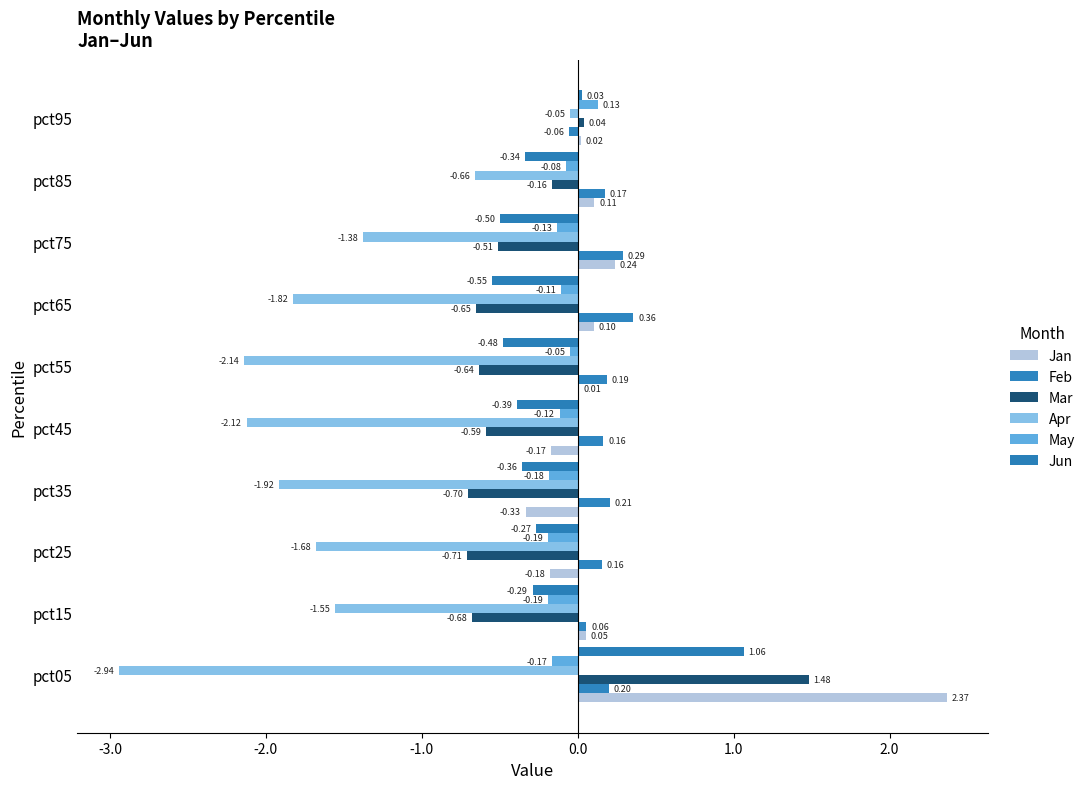

How many data points does each series have?

10